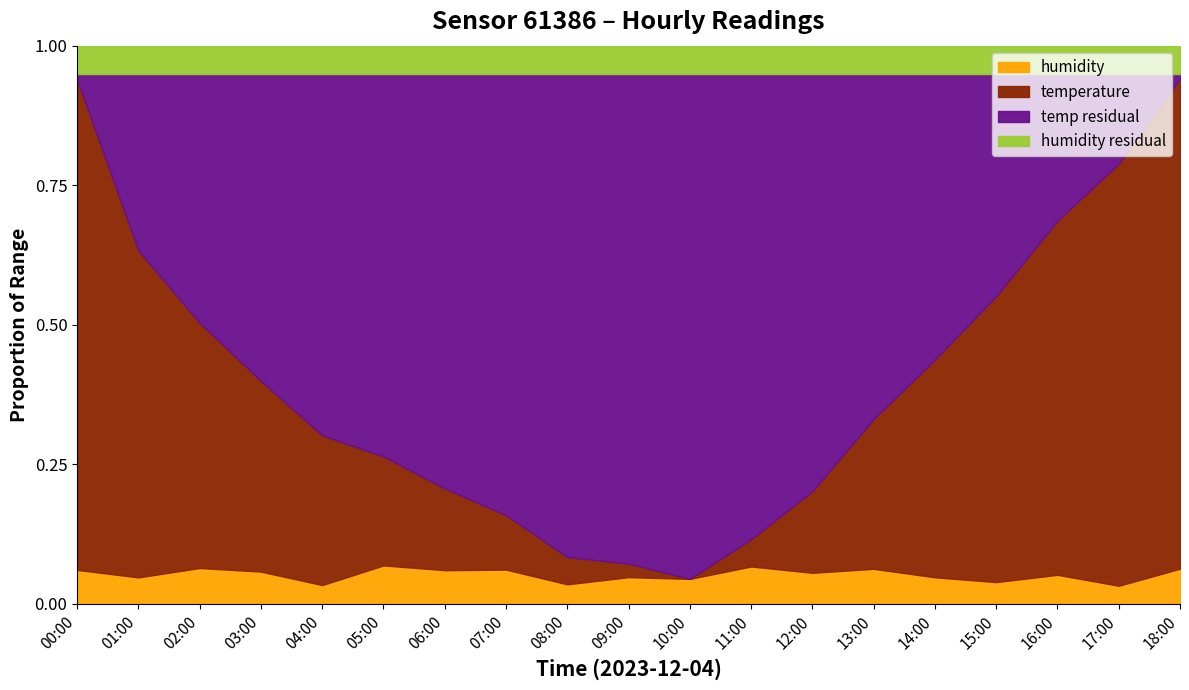

True or false: humidity has a value of 0.1 at 15:00.

False